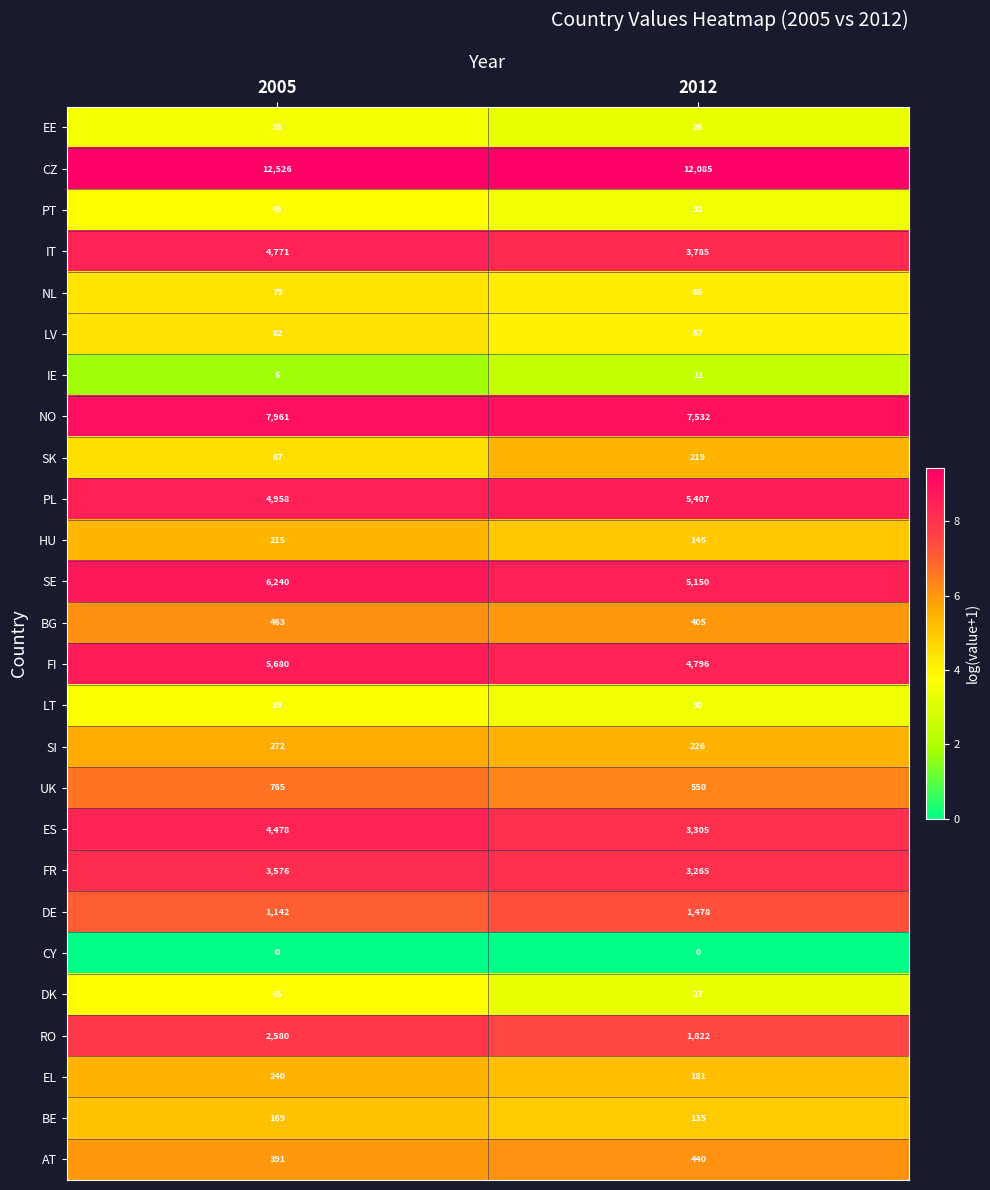

What is the difference between the maximum and minimum values in the DE series?

336